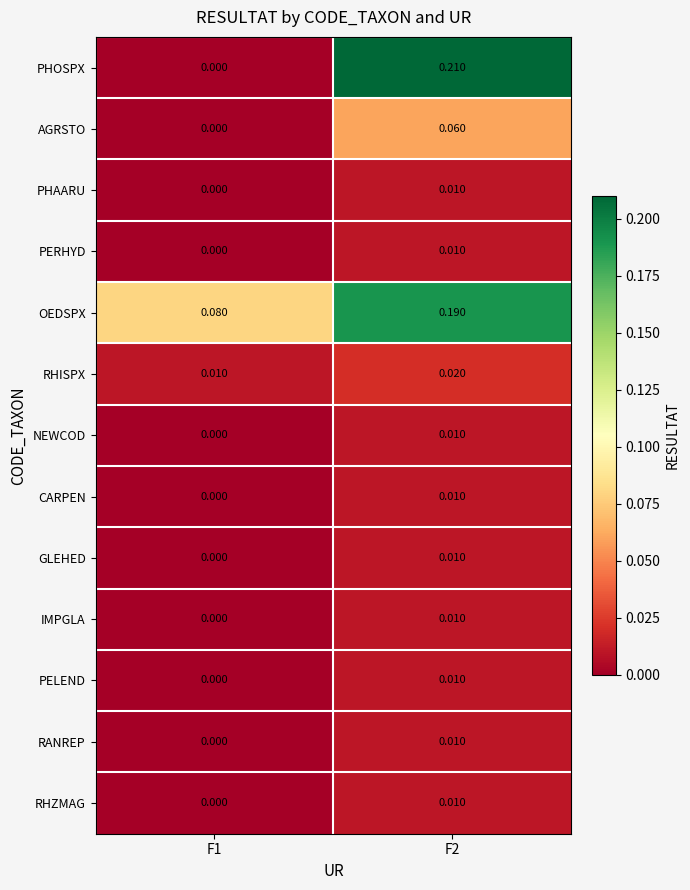

How many data points does each series have?

2